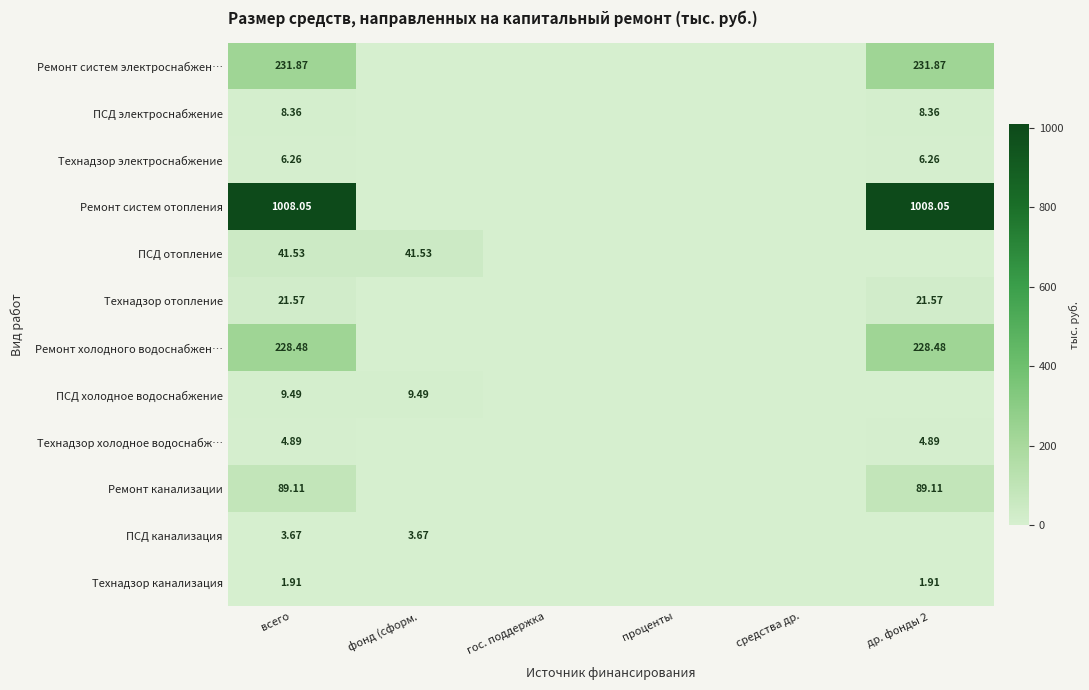

How many distinct data groups are displayed?

12